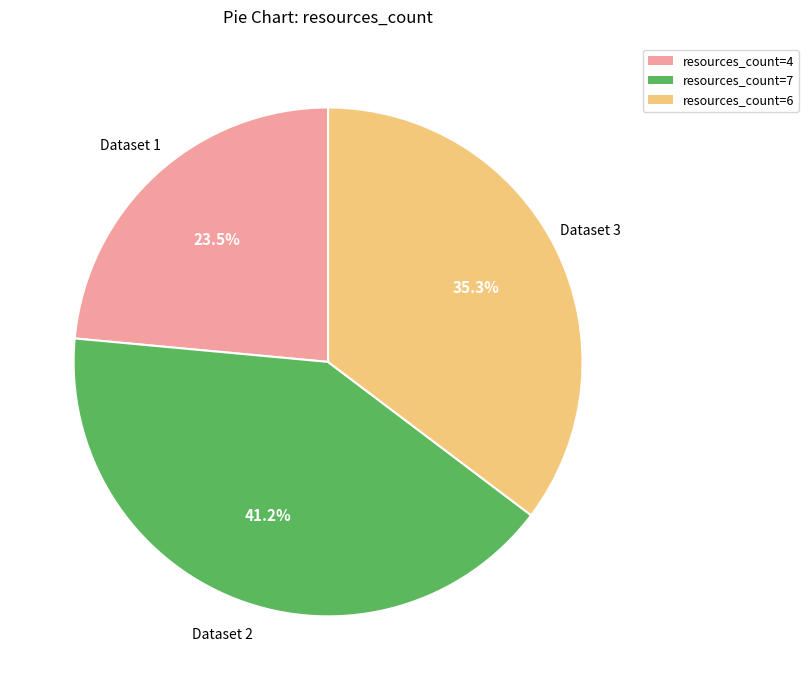

How many segments does this pie chart have?

3